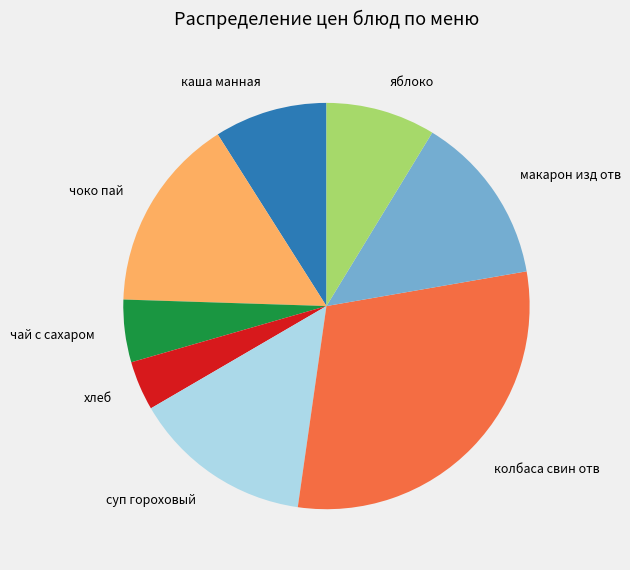

Combined, do колбаса свин отв and макарон изд отв account for over 50%?

No